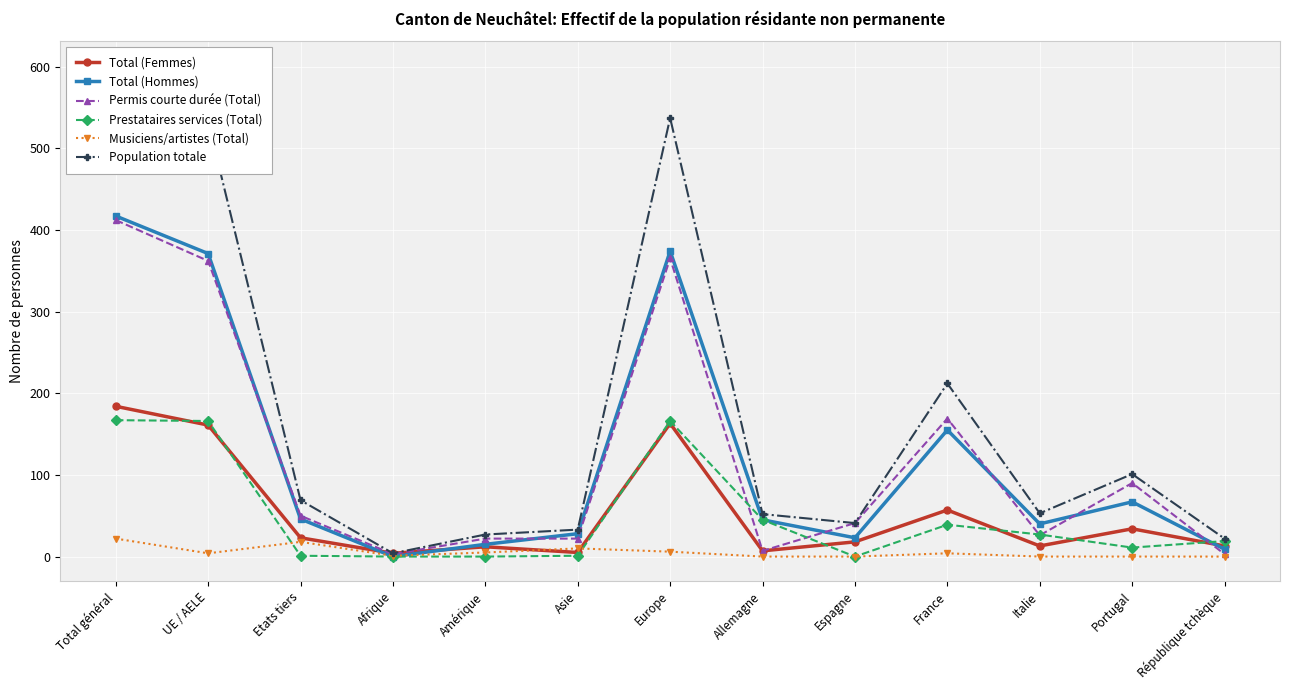

Is the value of Prestataires services (Total) at Espagne greater than the value of Population totale at Asie?

No